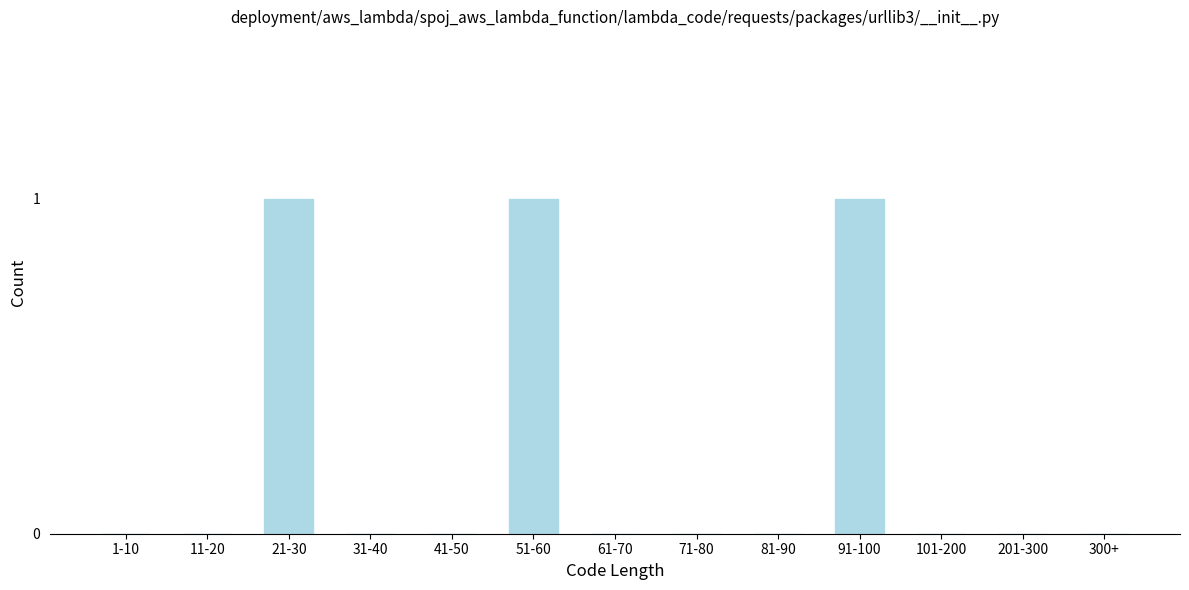

Reading left to right, transcribe all the data shown in this chart.

1-10=0	11-20=0	21-30=1	31-40=0	41-50=0	51-60=1	61-70=0	71-80=0	81-90=0	91-100=1	101-200=0	201-300=0	300+=0